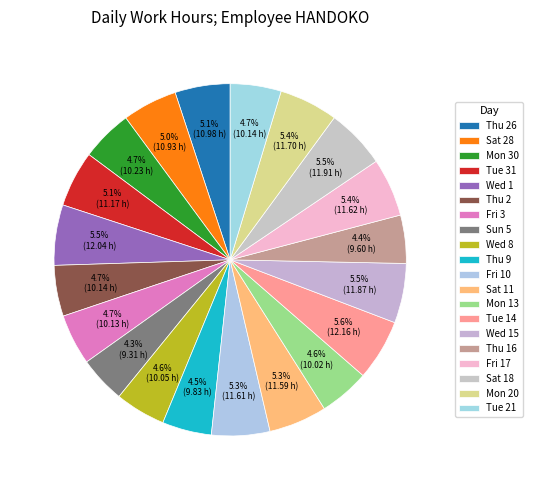

How many slices are in this pie chart?

20